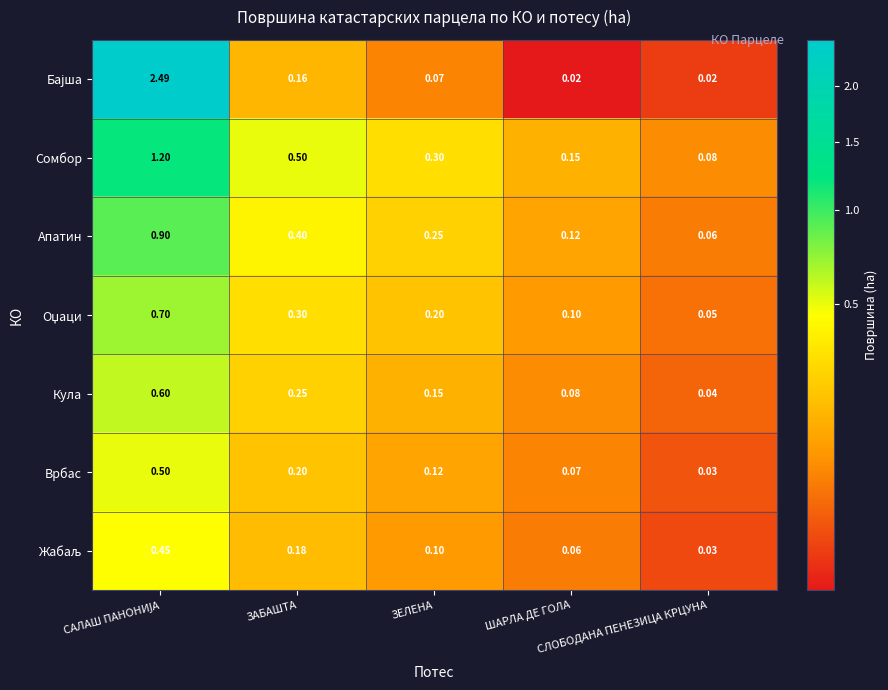

Which series has the largest range (max minus min)?

Бајша